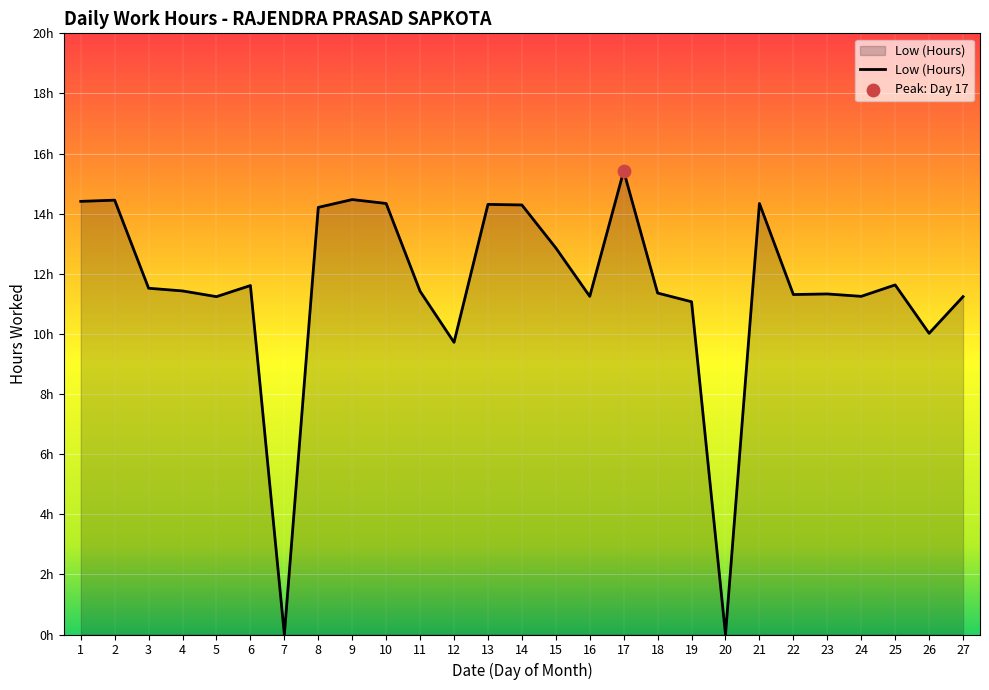

What is the ratio of the value at 17 to the value at 8?

1.1